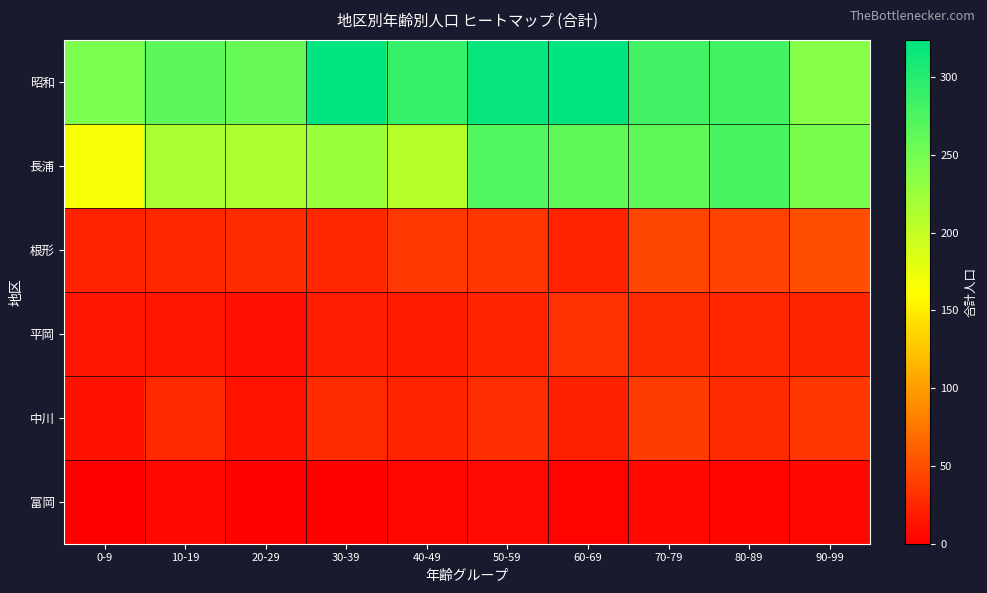

Reading left to right, extract all data points from this chart.

昭和: 0-9=245	10-19=265	20-29=258	30-39=324	40-49=288	50-59=319	60-69=324	70-79=281	80-89=280	90-99=239
長浦: 0-9=167	10-19=215	20-29=212	30-39=226	40-49=207	50-59=271	60-69=262	70-79=262	80-89=276	90-99=246
根形: 0-9=22	10-19=25	20-29=29	30-39=25	40-49=36	50-59=35	60-69=23	70-79=45	80-89=43	90-99=50
平岡: 0-9=14	10-19=15	20-29=11	30-39=20	40-49=18	50-59=23	60-69=32	70-79=28	80-89=25	90-99=24
中川: 0-9=12	10-19=26	20-29=13	30-39=28	40-49=23	50-59=30	60-69=21	70-79=38	80-89=27	90-99=35
富岡: 0-9=0	10-19=6	20-29=2	30-39=2	40-49=5	50-59=7	60-69=3	70-79=6	80-89=4	90-99=5